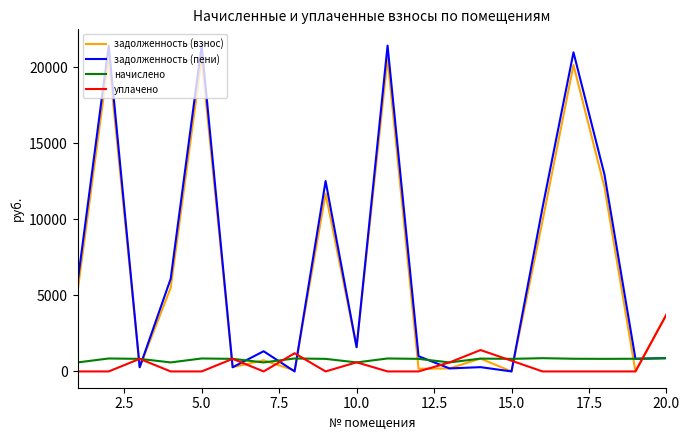

True or false: начислено and задолженность (взнос) cross at least once.

True